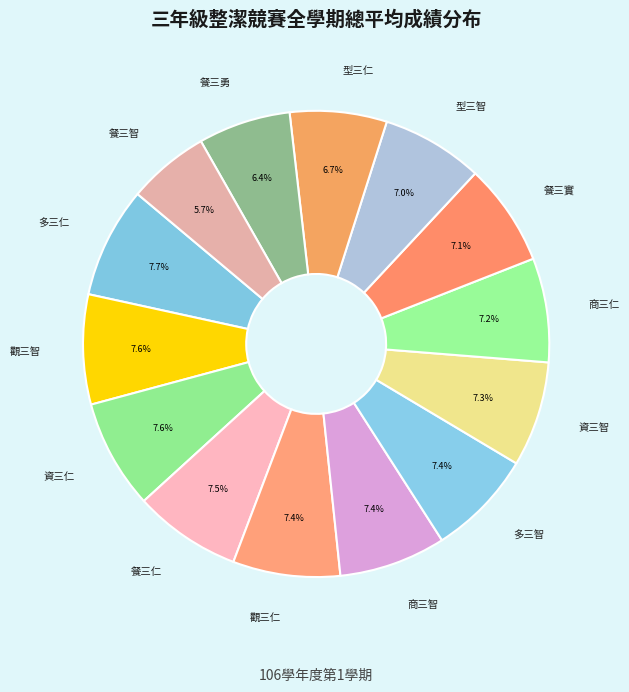

How many segments does this pie chart have?

14